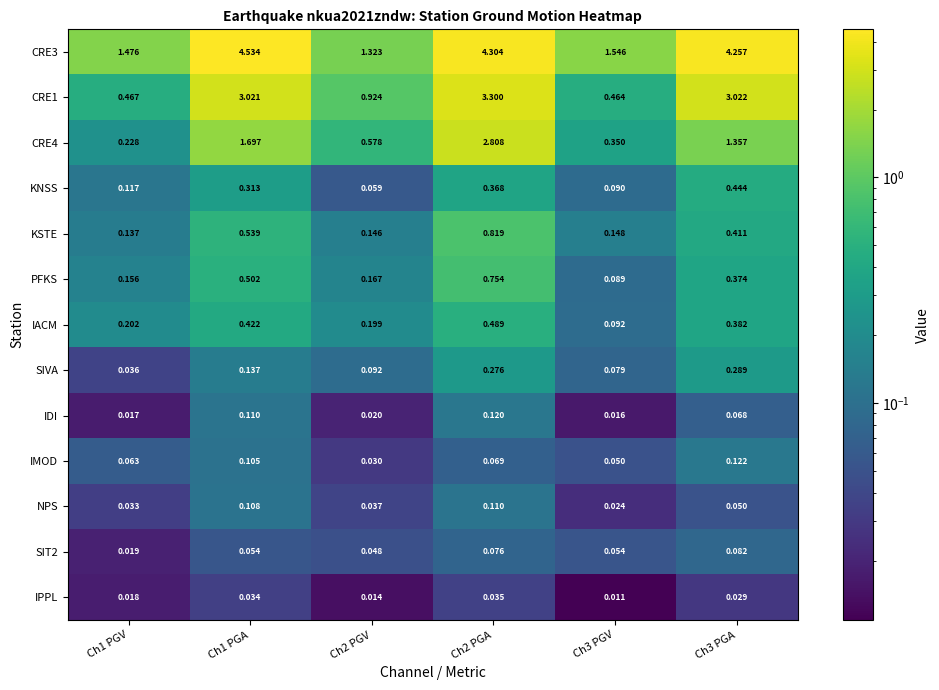

At how many categories does at least one series exceed 1?

6